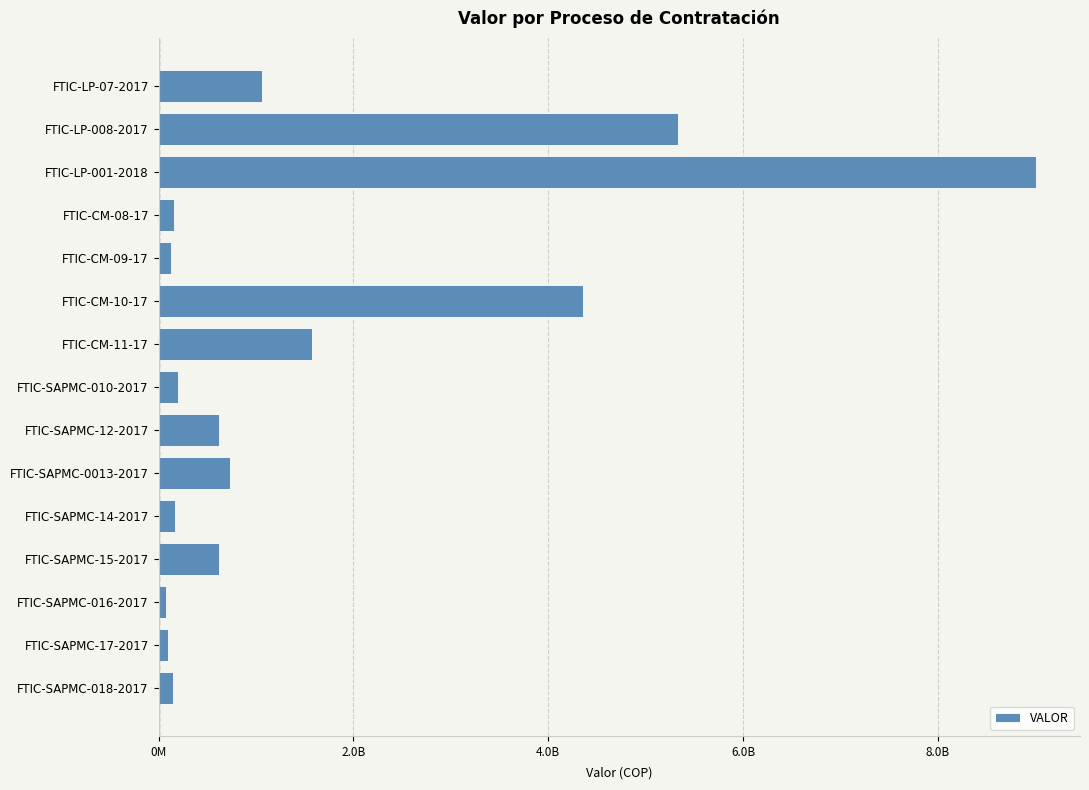

Does the chart contain any negative values?

No